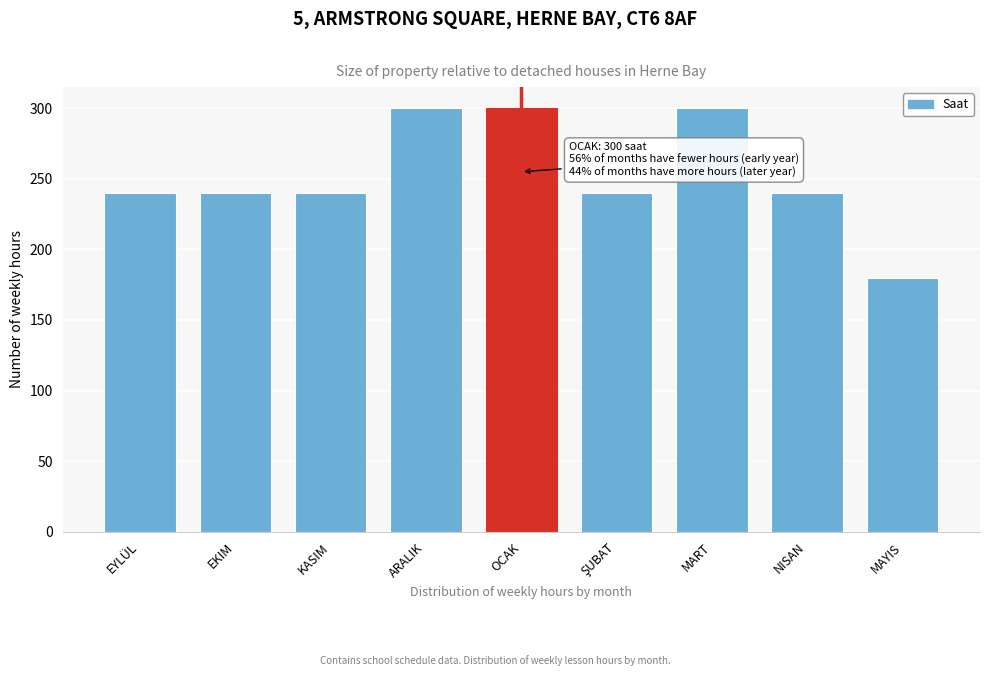

Reading left to right, extract all data points from this chart.

240	240	240	300	300	240	300	240	180